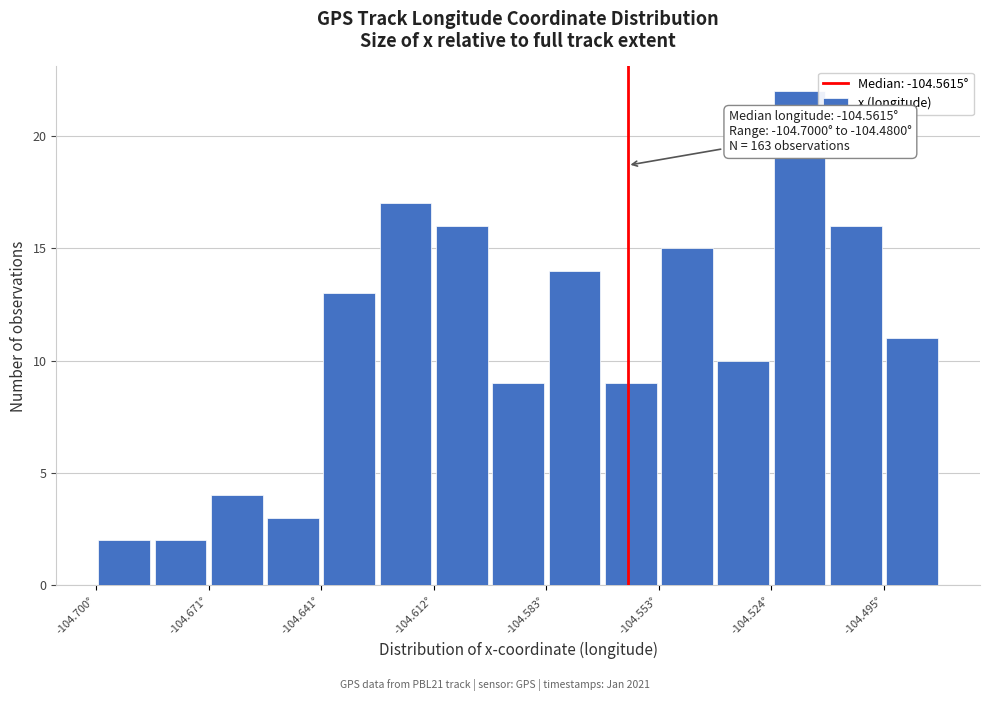

Around what value on the x-axis is the tallest bar? Give the approximate position of its centre, as read against the axis.

-104.515